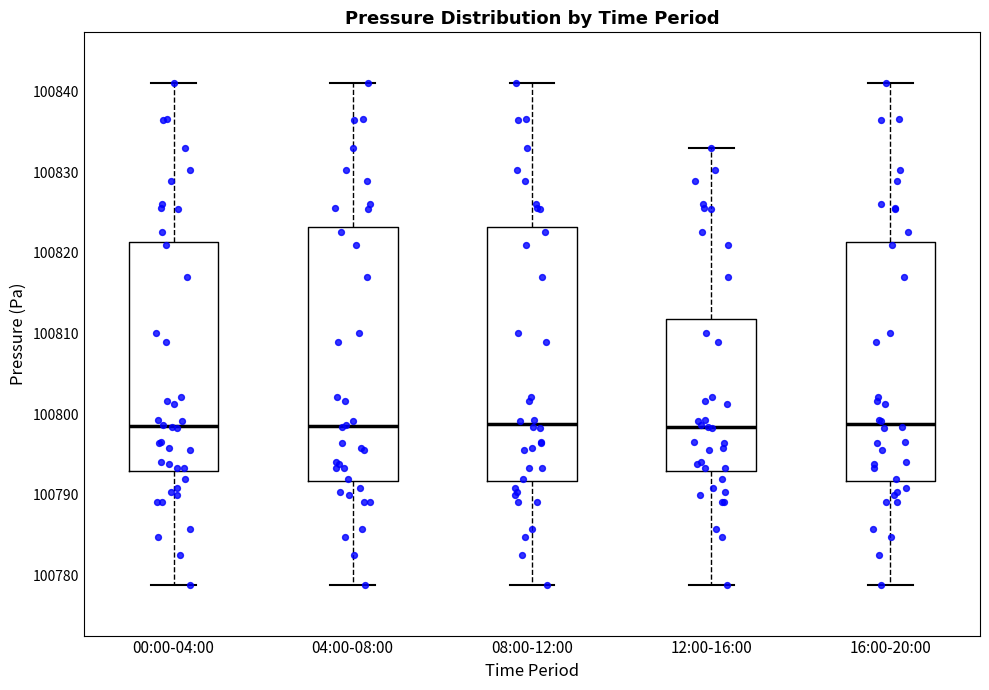

Reading left to right, read every box against the y-axis: the position of its median line, the range the box covers, and the ends of its whiskers. The values are not printed on the chart, so give them approximately, as read against the axis.

00:00-04:00: median 100799, box 100793 to 100821, whiskers 100779 to 100841
04:00-08:00: median 100799, box 100792 to 100823, whiskers 100779 to 100841
08:00-12:00: median 100799, box 100792 to 100823, whiskers 100779 to 100841
12:00-16:00: median 100798, box 100793 to 100812, whiskers 100779 to 100833
16:00-20:00: median 100799, box 100792 to 100821, whiskers 100779 to 100841